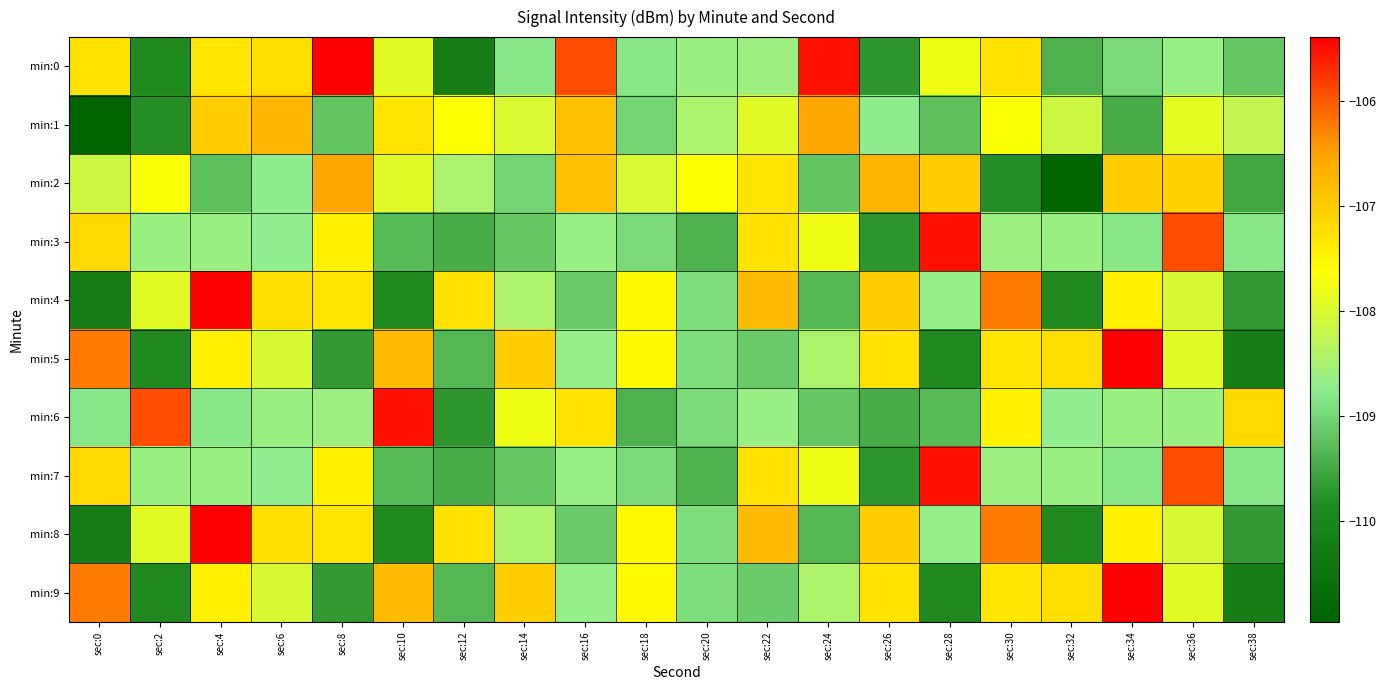

Rank the series at sec:8 from lowest to highest value.

min:5, min:9, min:1, min:6, min:3, min:7, min:4, min:8, min:2, min:0